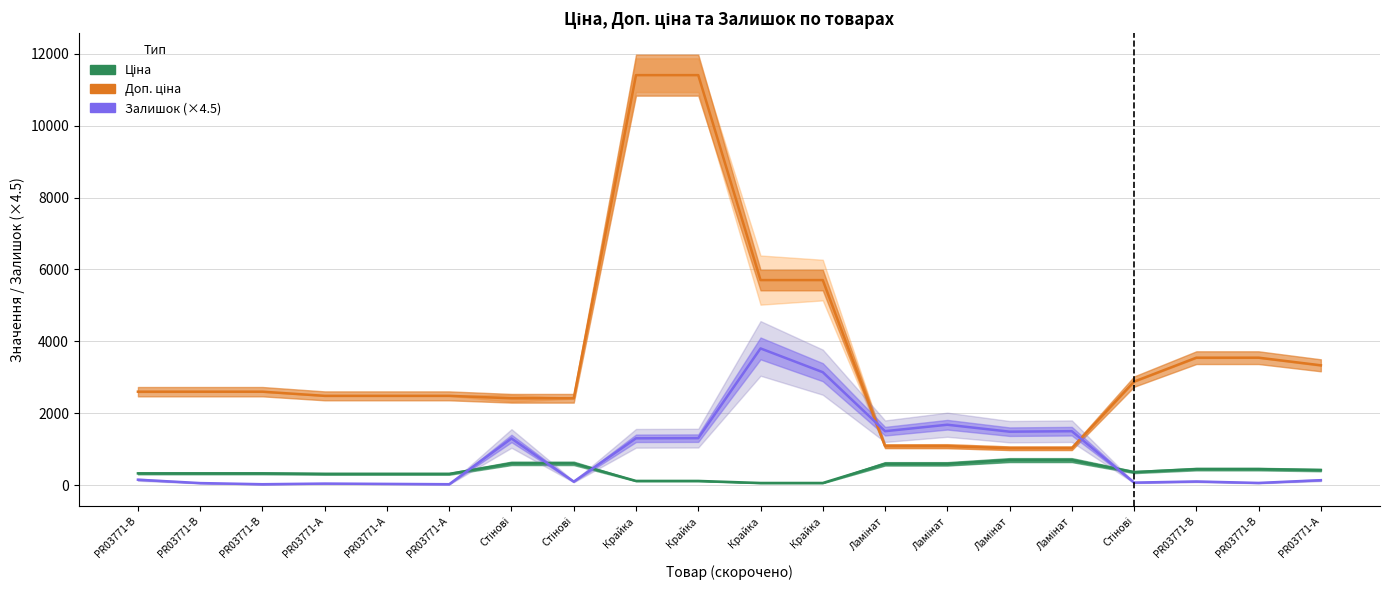

Which series changed the most between Крайка and PR03771-А?

Доп. ціна